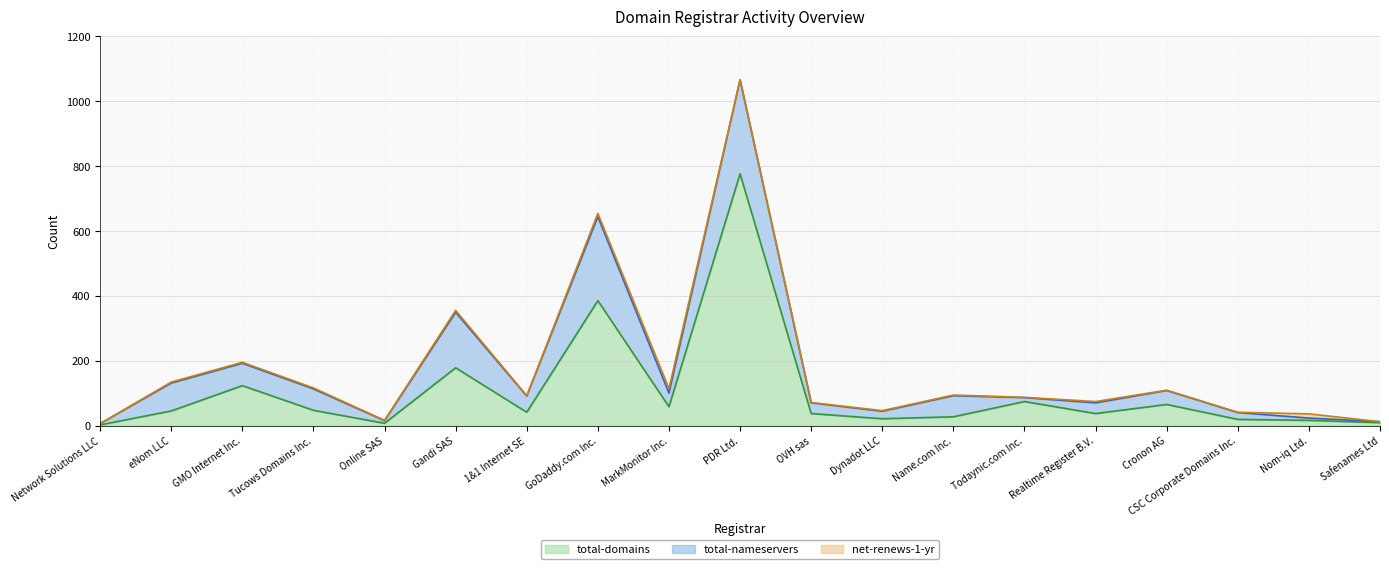

What position from the right is PDR Ltd.?

10